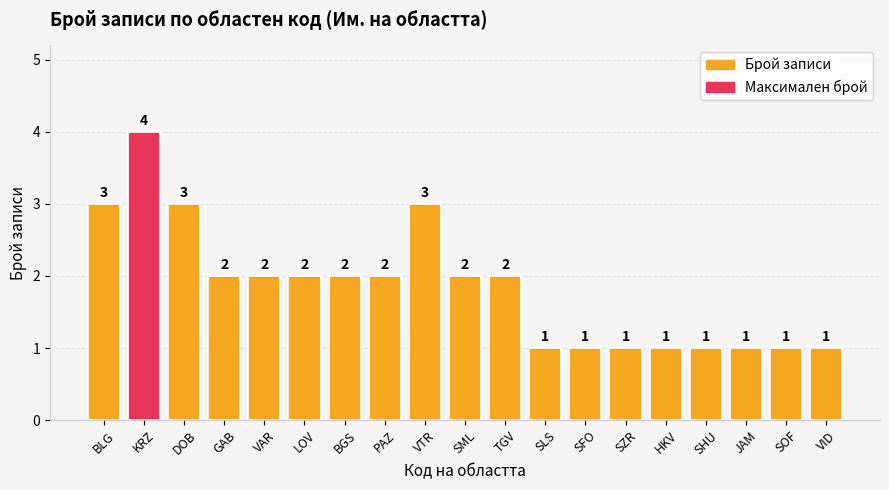

Which category has the lowest value across all series?

SLS